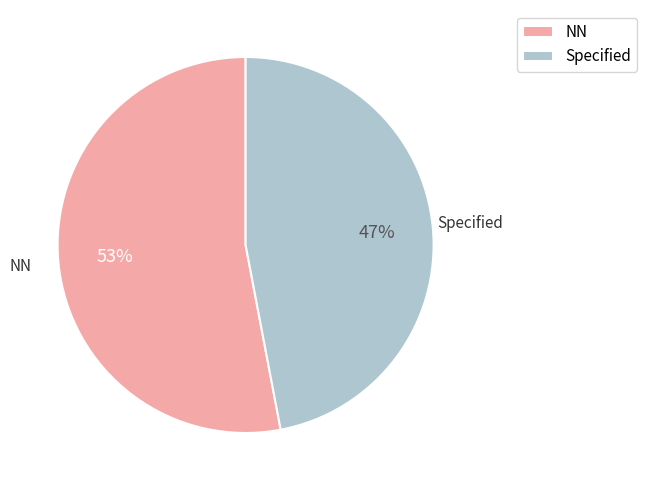

How many slices are in this pie chart?

2